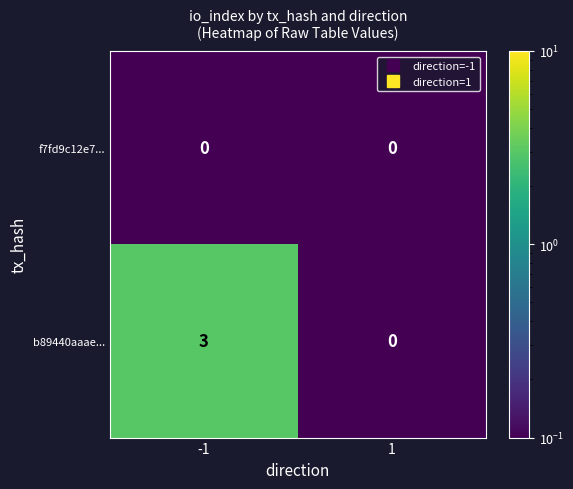

Which series has the largest range (max minus min)?

b89440aaae...